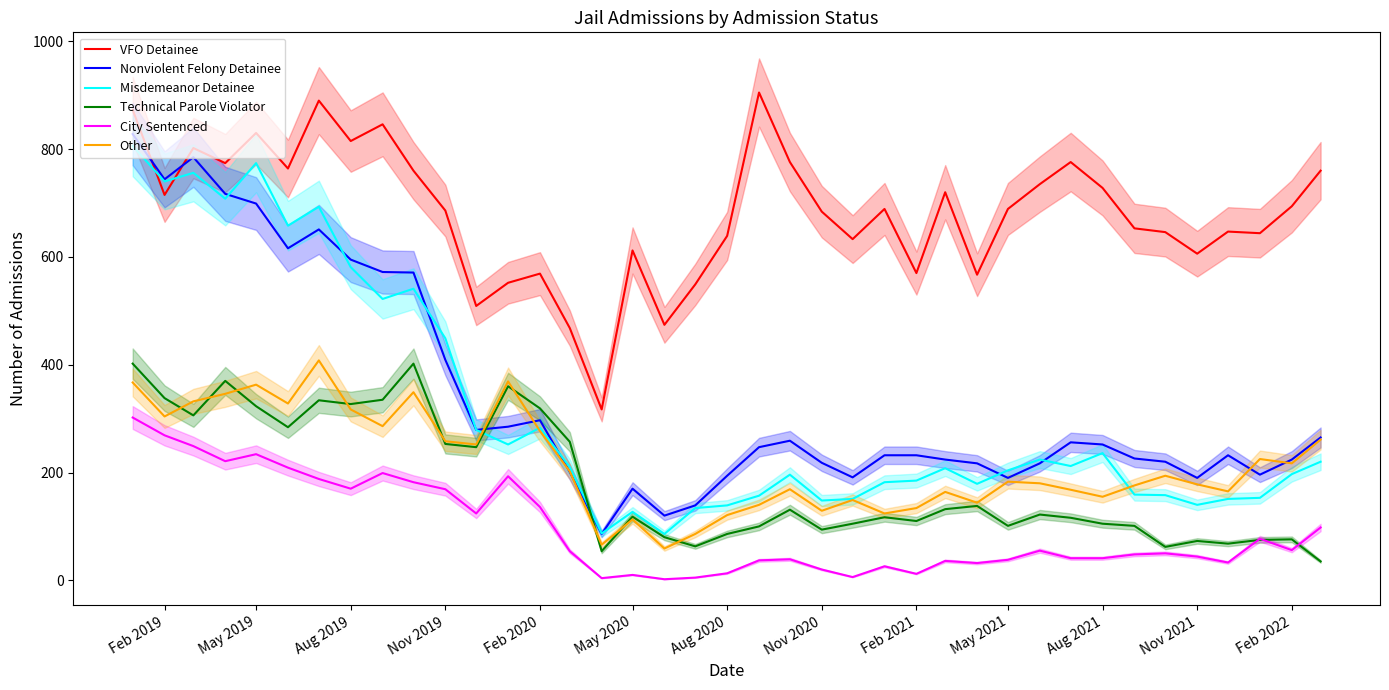

The Other series shows 90 at Nov 2021. True or false?

False